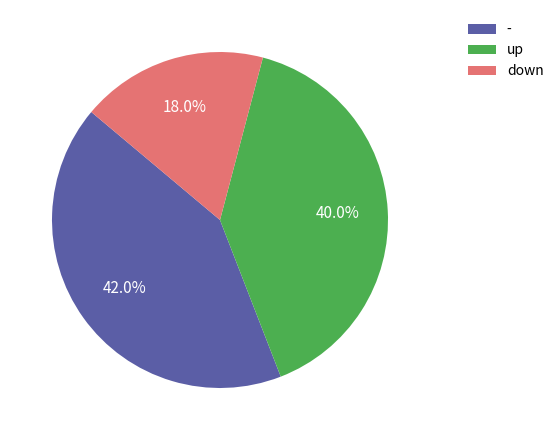

What is the smallest slice in the pie chart?

down